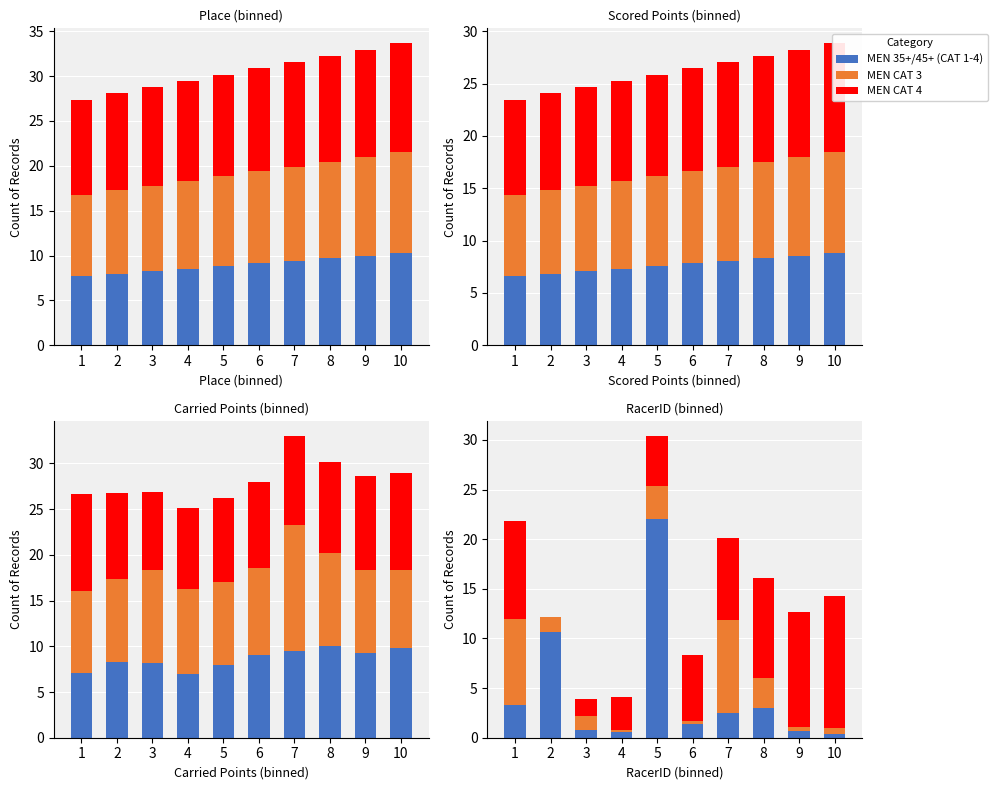

Which category has the highest value in the MEN 35+/45+ (CAT 1-4) series?

5